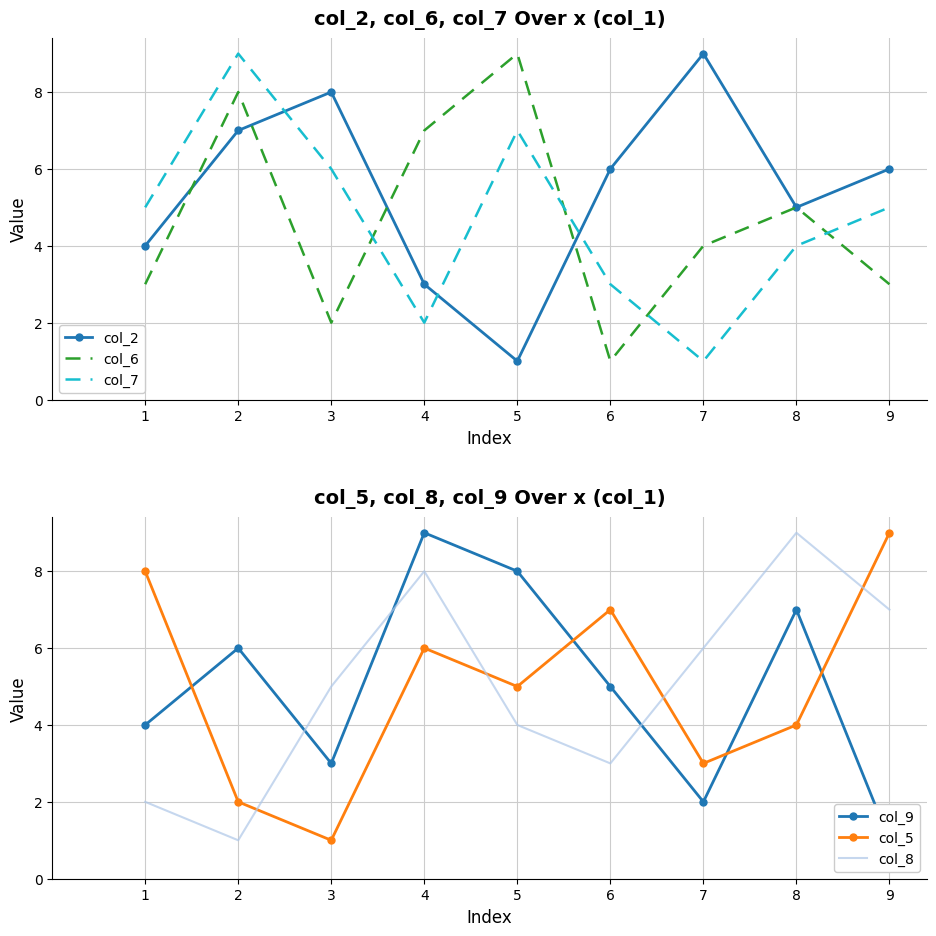

At which label is col_6 closest to 5?

8